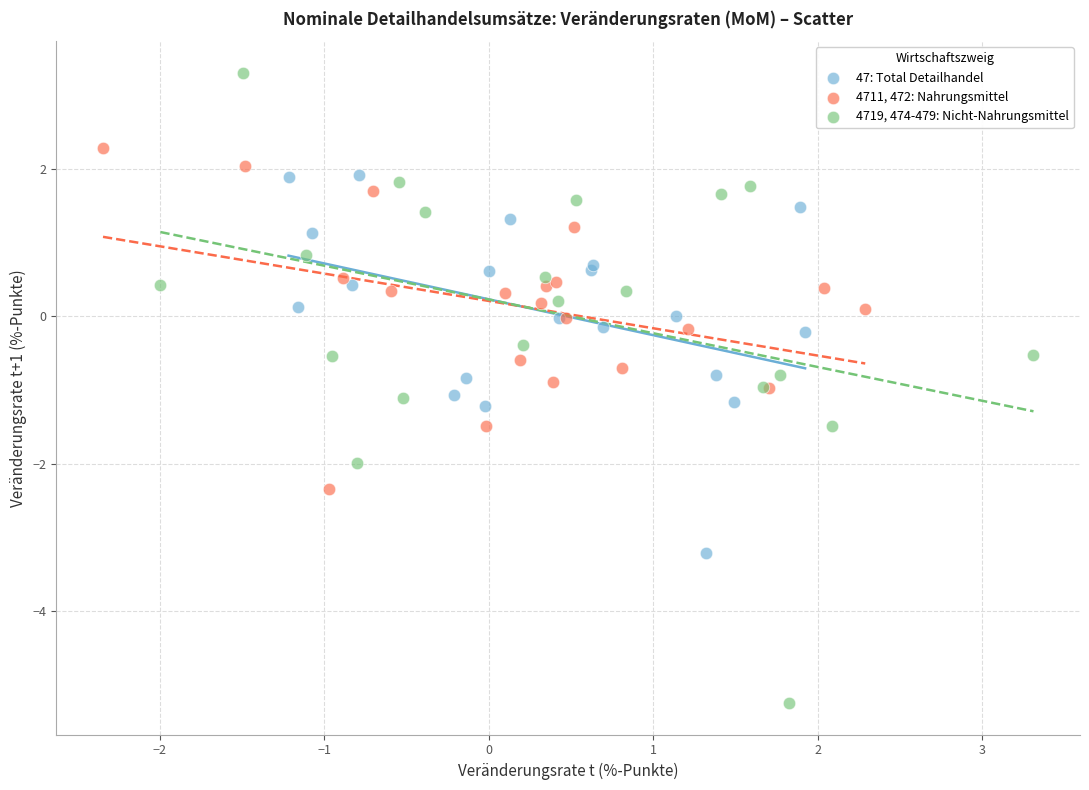

What are all the series names shown in the legend?

47: Total Detailhandel, 4711, 472: Nahrungsmittel, 4719, 474-479: Nicht-Nahrungsmittel